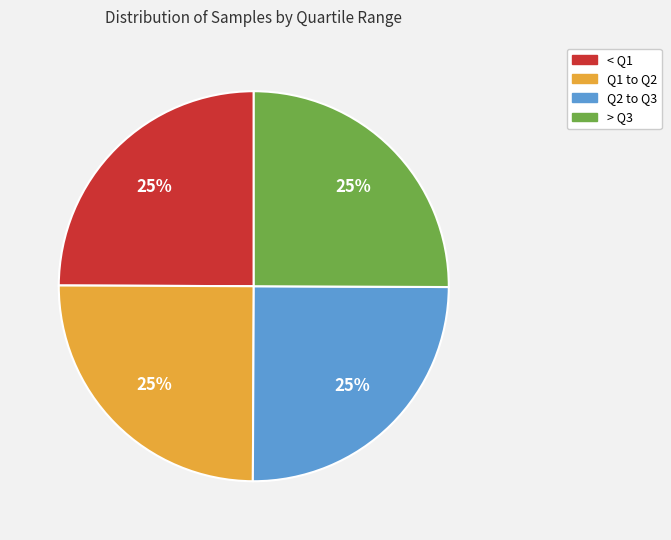

Is there any slice that represents more than half of the pie?

No